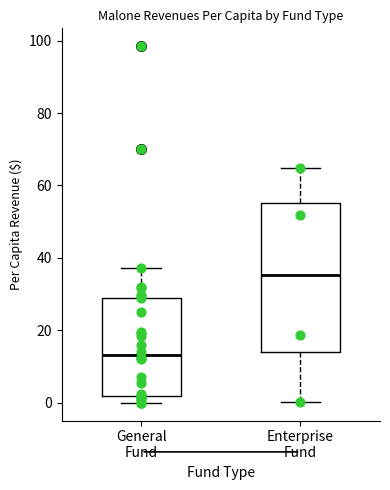

Which box is the tallest, from its lower edge to its upper edge?

Enterprise Fund